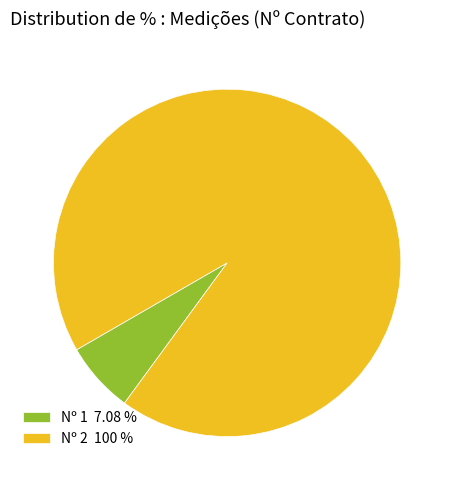

What is the ratio of the value at Nº 2 100 % to the value at Nº 1 7.08 %?

14.1